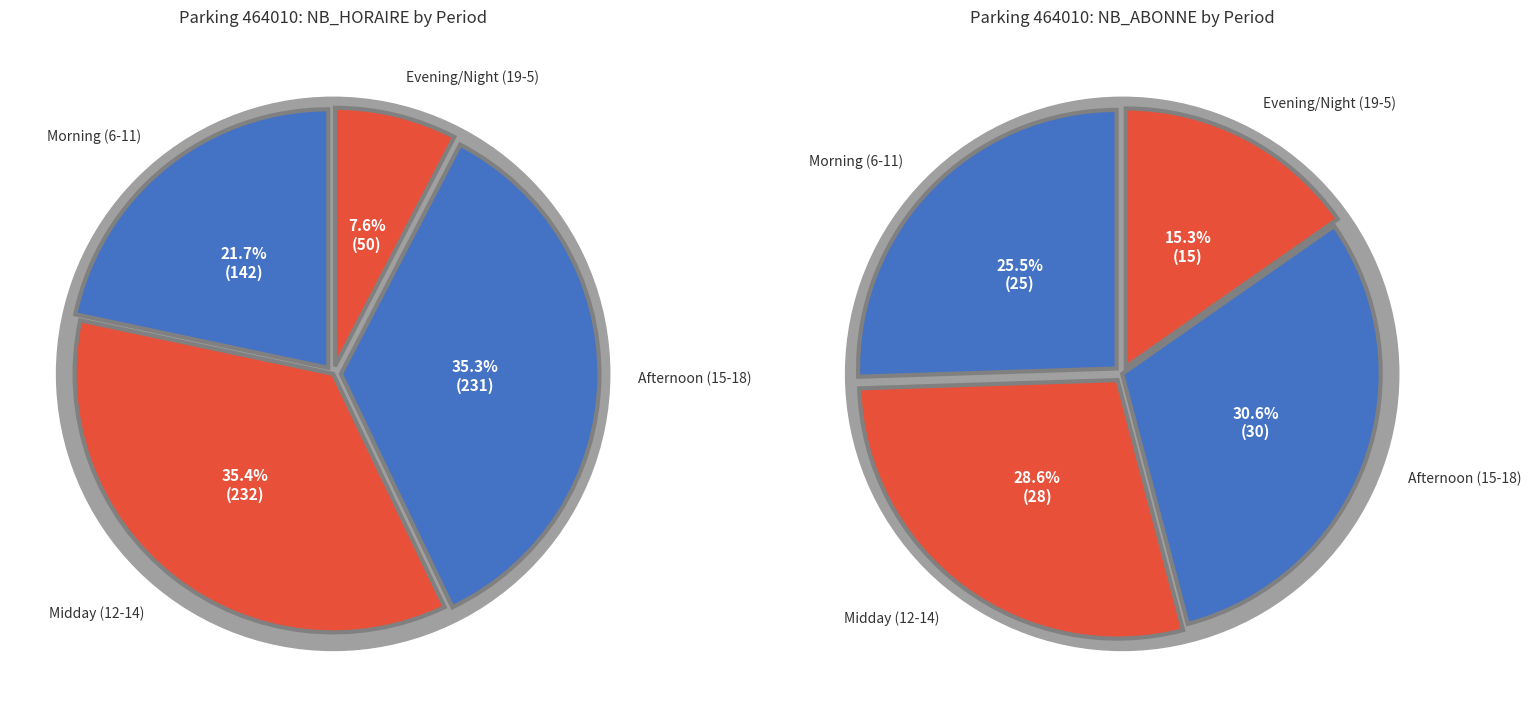

What is the difference between the highest and lowest values at 15?

75